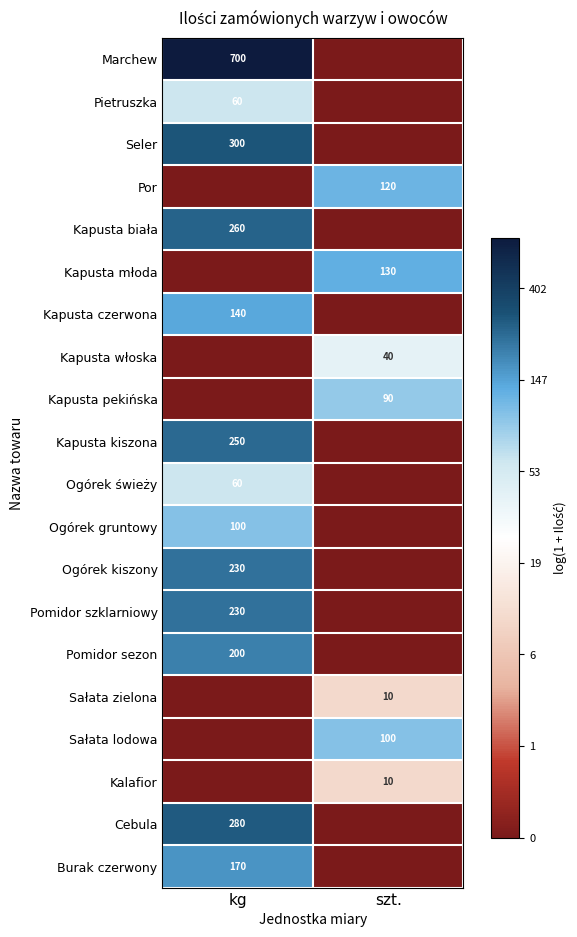

Which series has the largest range (max minus min)?

Marchew